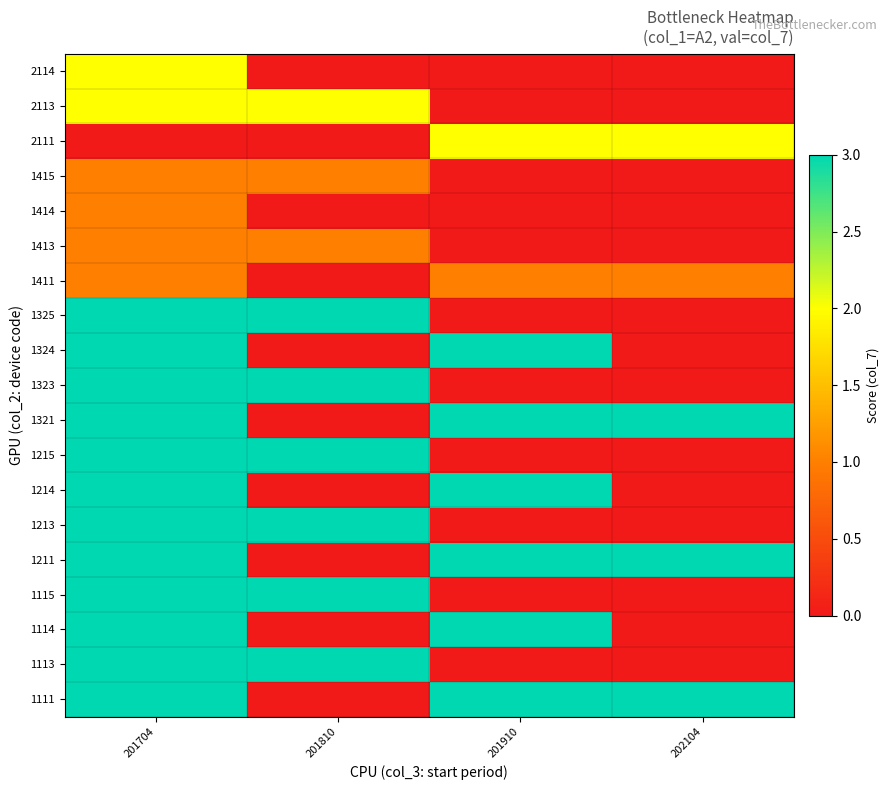

At which category is the sum across all series the highest?

201704